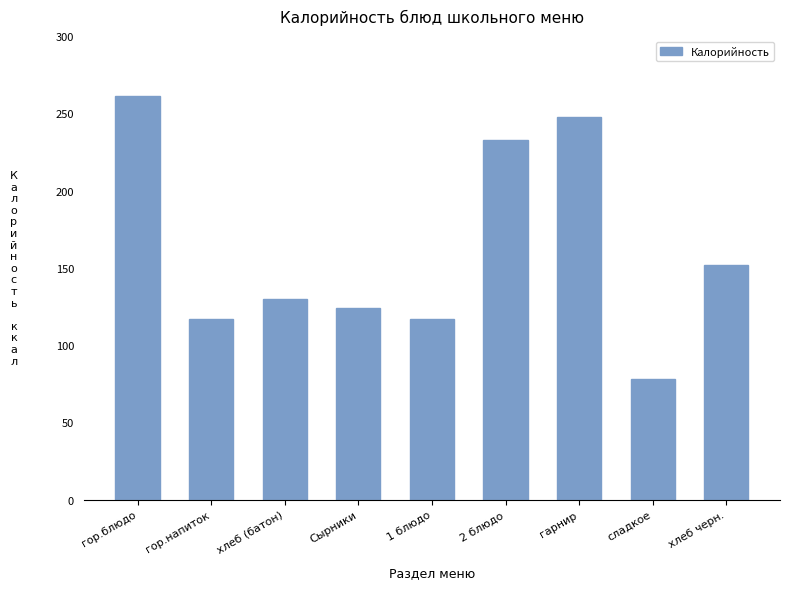

What is the average value?

162.0